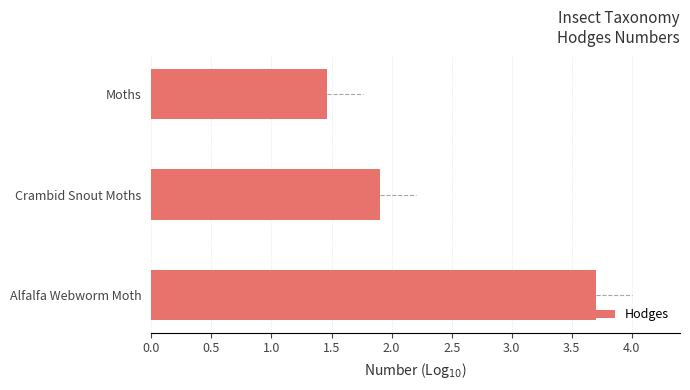

Reading top to bottom, what are all the values shown in this chart?

1.5	1.9	3.7